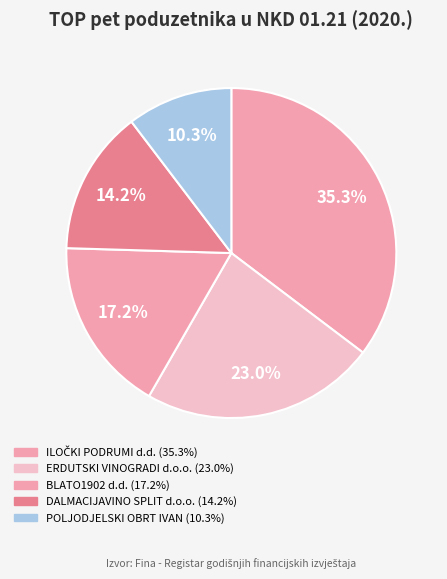

Is there a majority slice in this chart?

No